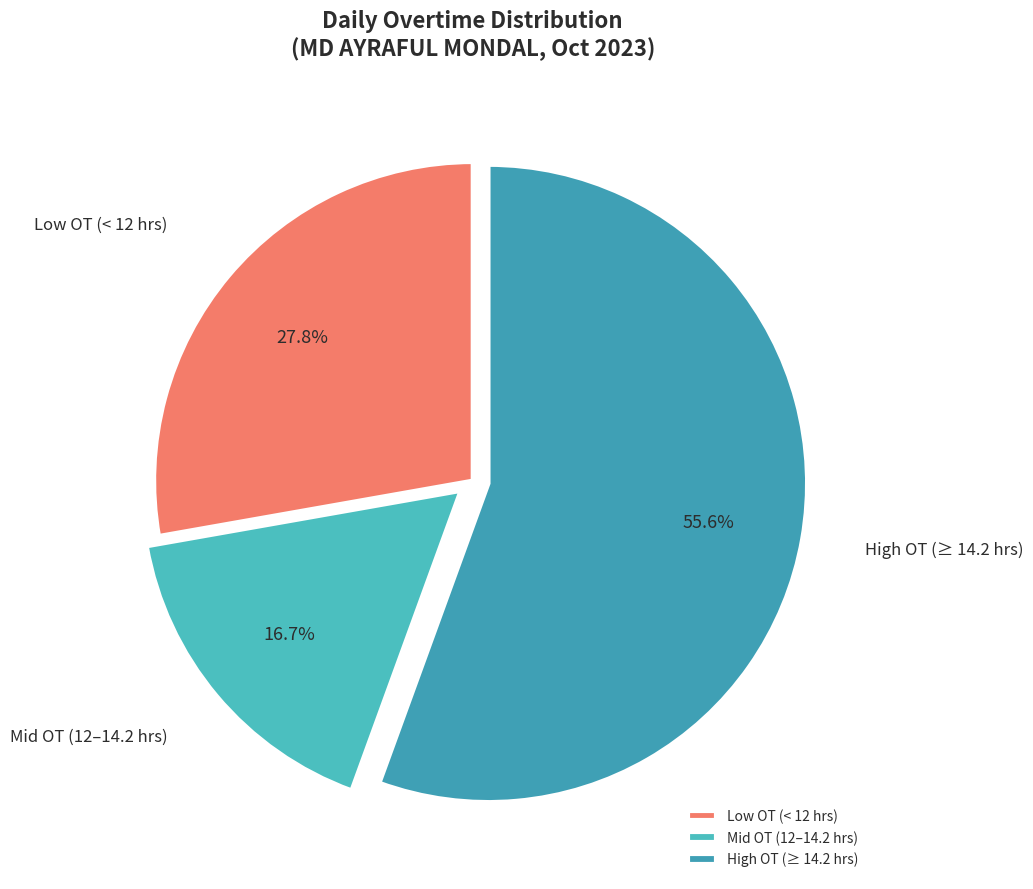

What is the ratio of the value at High OT (≥ 14.2 hrs) to the value at Low OT (< 12 hrs)?

2.0